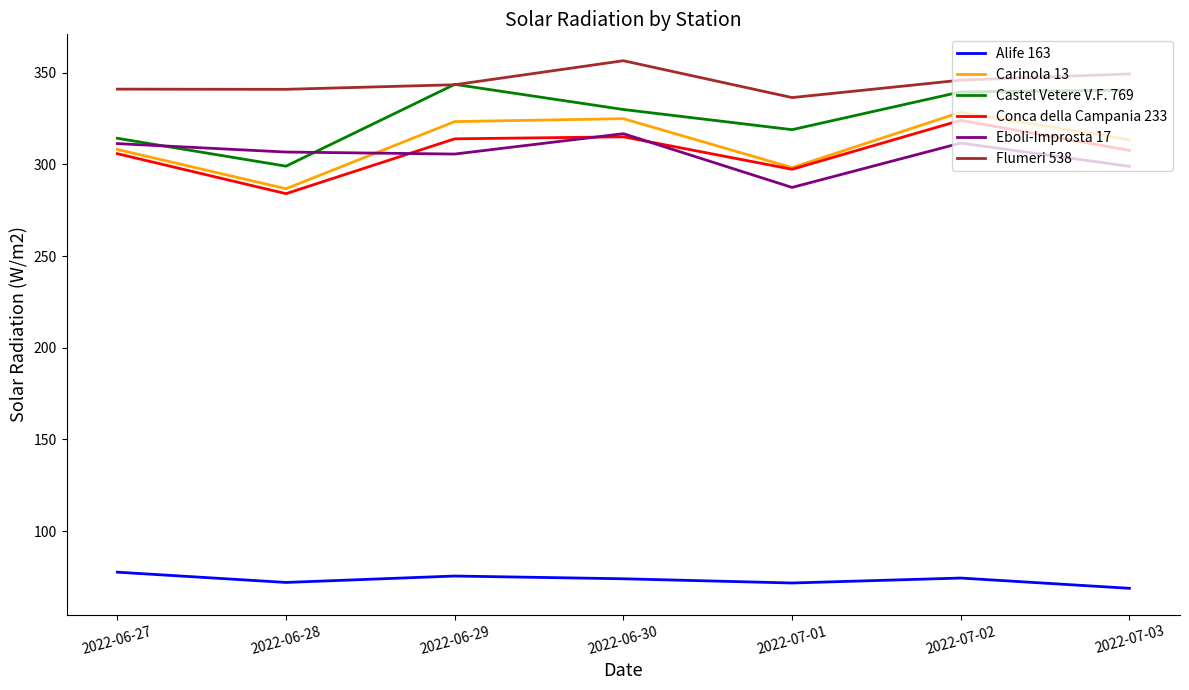

True or false: Eboli-Improsta 17 has more than 2 points higher than both neighbors.

False